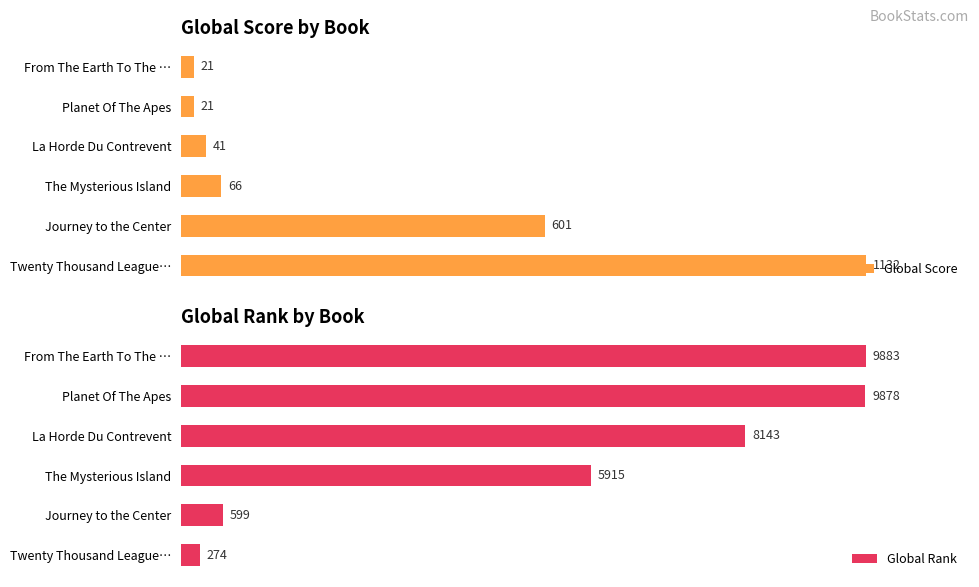

What are all the series names shown in the legend?

Global Score, Global Rank